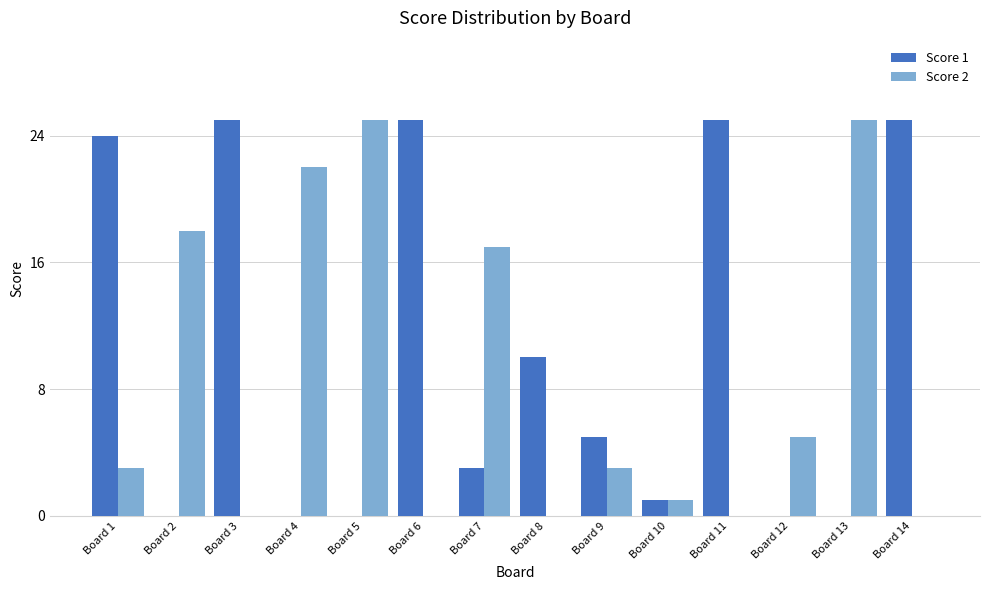

At which category is the sum across all series the highest?

Board 1